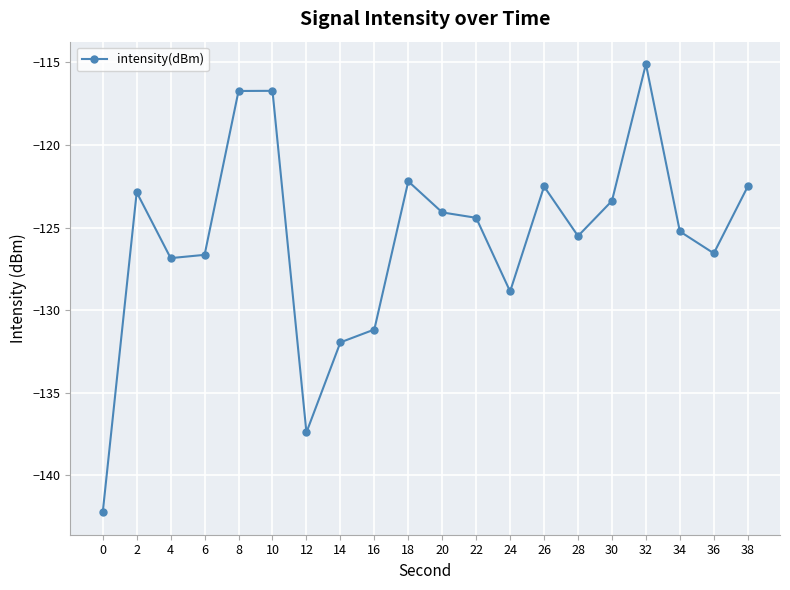

What is the greatest value displayed?

-115.1